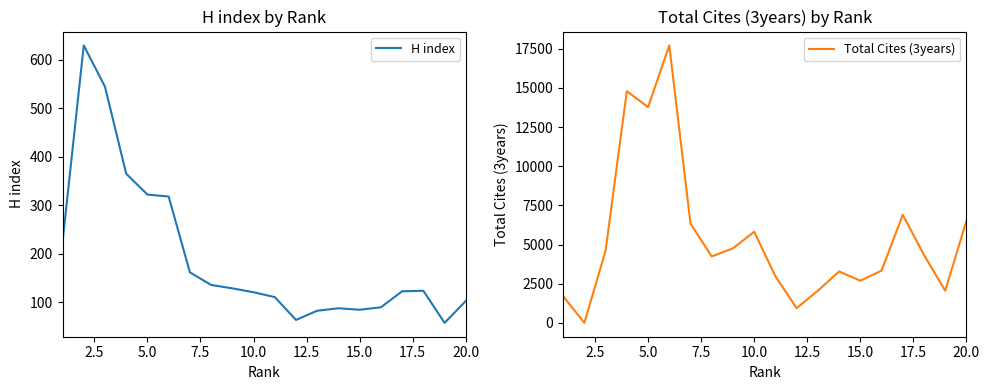

Does the chart have visible grid lines?

No